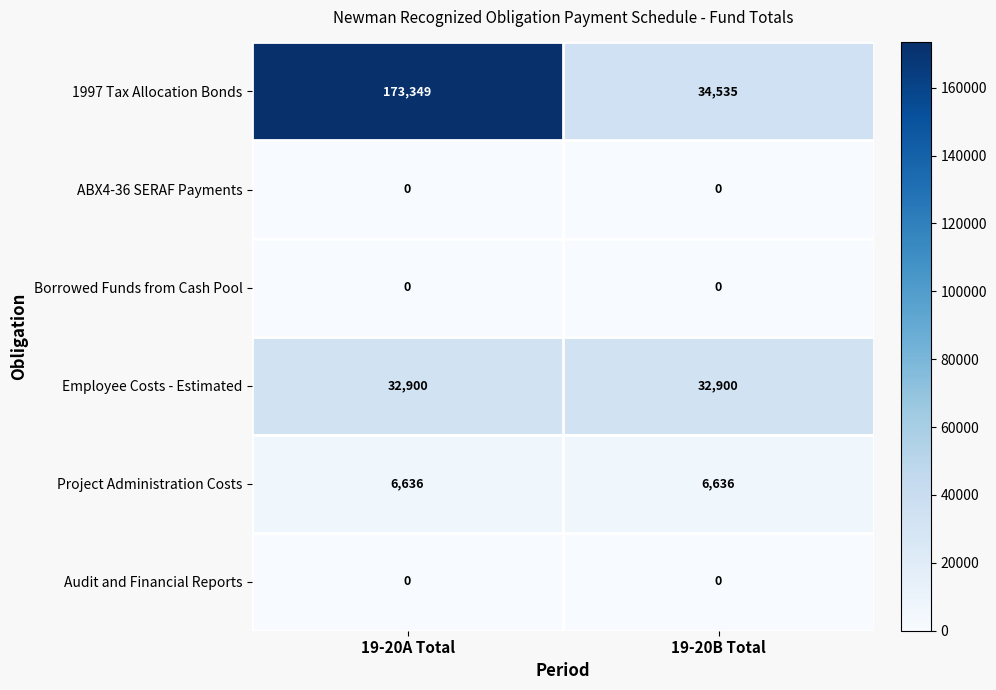

Reading left to right, extract all data points from this chart.

1997 Tax Allocation Bonds: 173349	34535
ABX4-36 SERAF Payments: 0	0
Borrowed Funds from Cash Pool: 0	0
Employee Costs - Estimated: 32900	32900
Project Administration Costs: 6636	6636
Audit and Financial Reports: 0	0